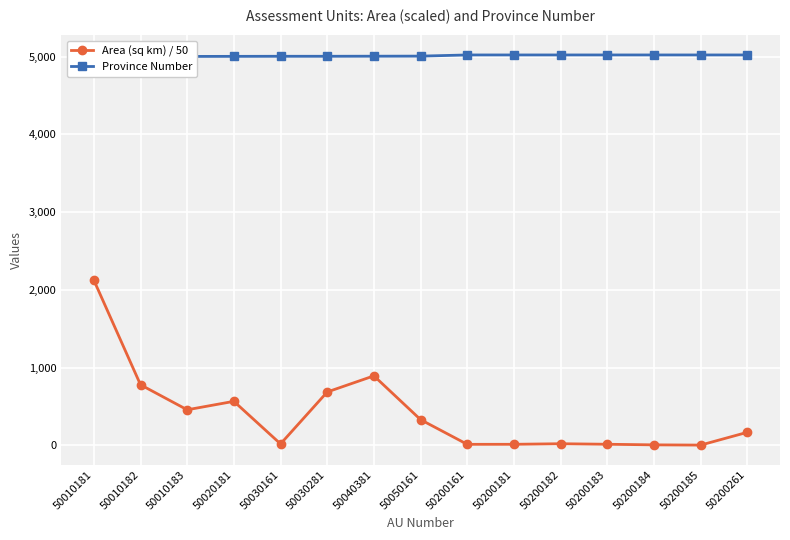

At which category does Area (sq km) / 50 reach its first local peak?

50020181